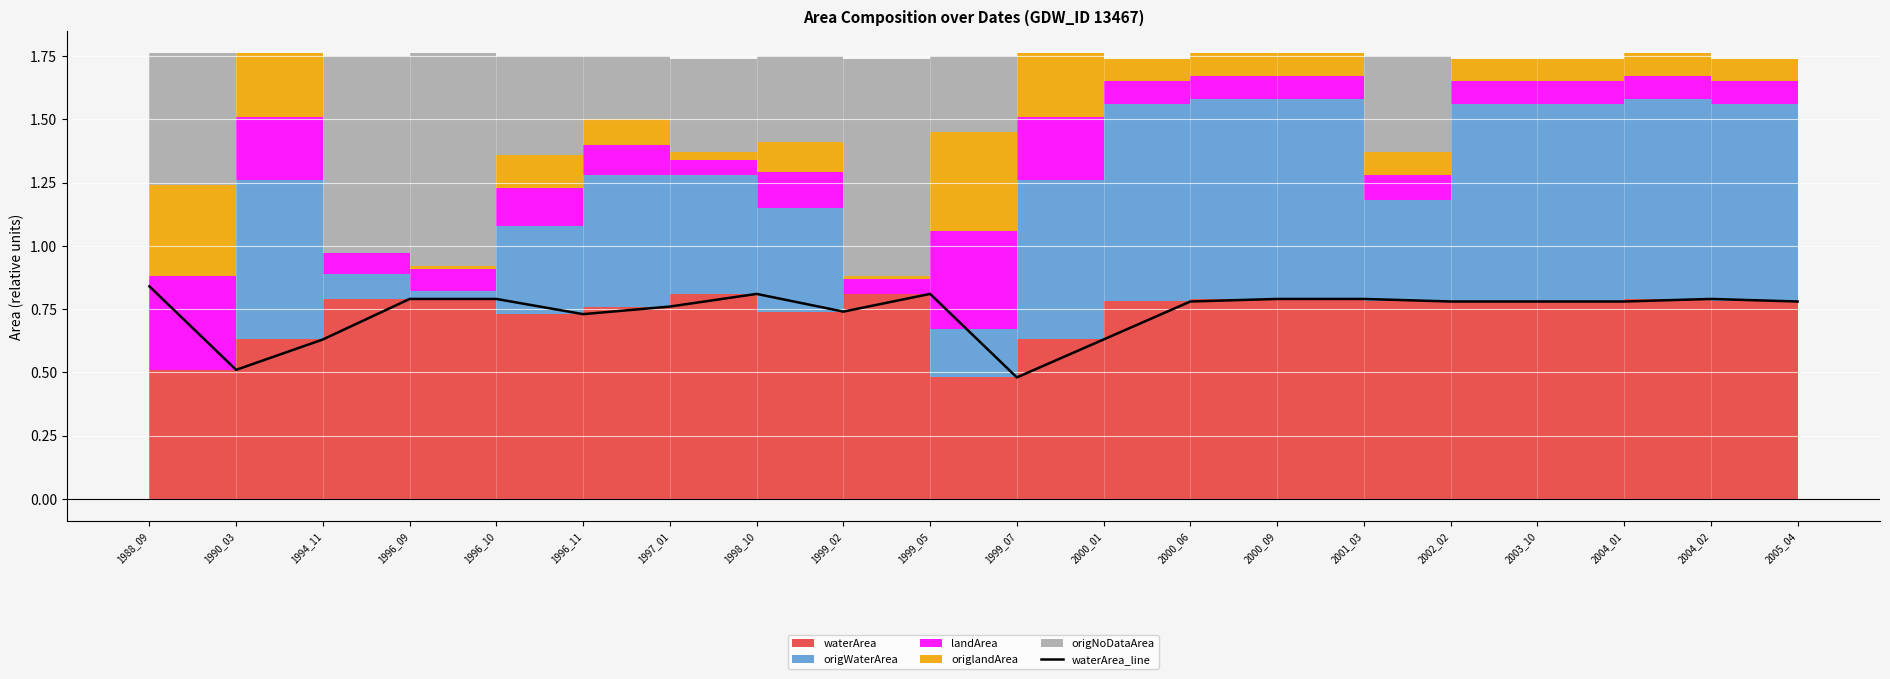

Reading right to left, list all the values displayed in this chart.

2005_04=0.8	2004_02=0.8	2004_01=0.8	2003_10=0.8	2002_02=0.8	2001_03=0.8	2000_09=0.8	2000_06=0.8	2000_01=0.6	1999_07=0.5	1999_05=0.8	1999_02=0.7	1998_10=0.8	1997_01=0.8	1996_11=0.7	1996_10=0.8	1996_09=0.8	1994_11=0.6	1990_03=0.5	1988_09=0.8